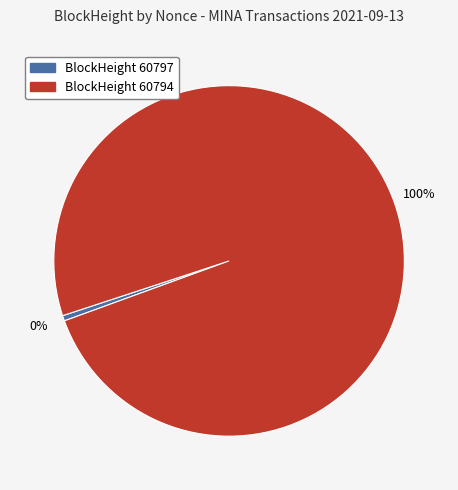

Is there a majority slice in this chart?

Yes